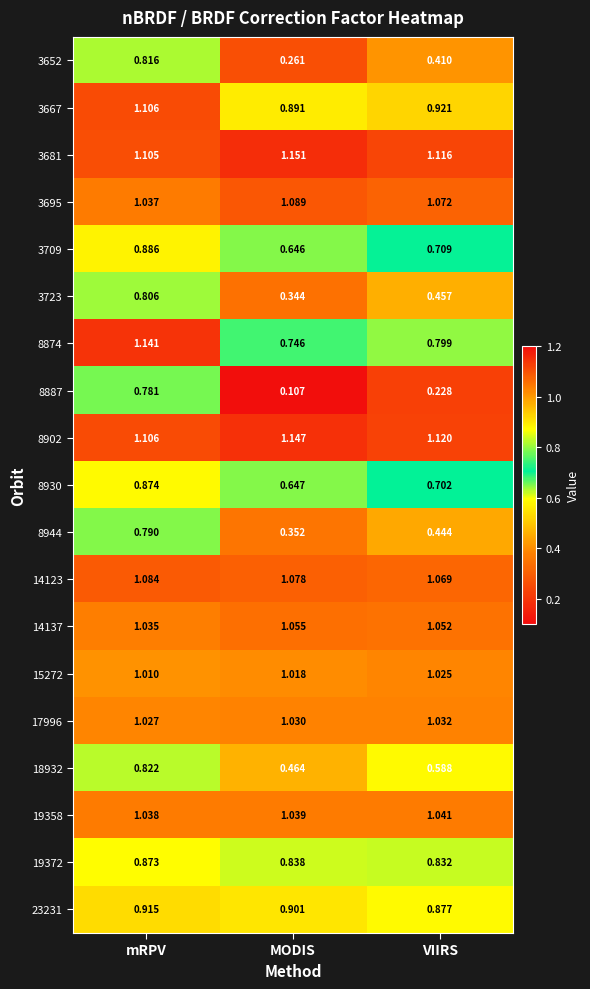

Rank the categories by 14137 value from highest to lowest.

MODIS, VIIRS, mRPV